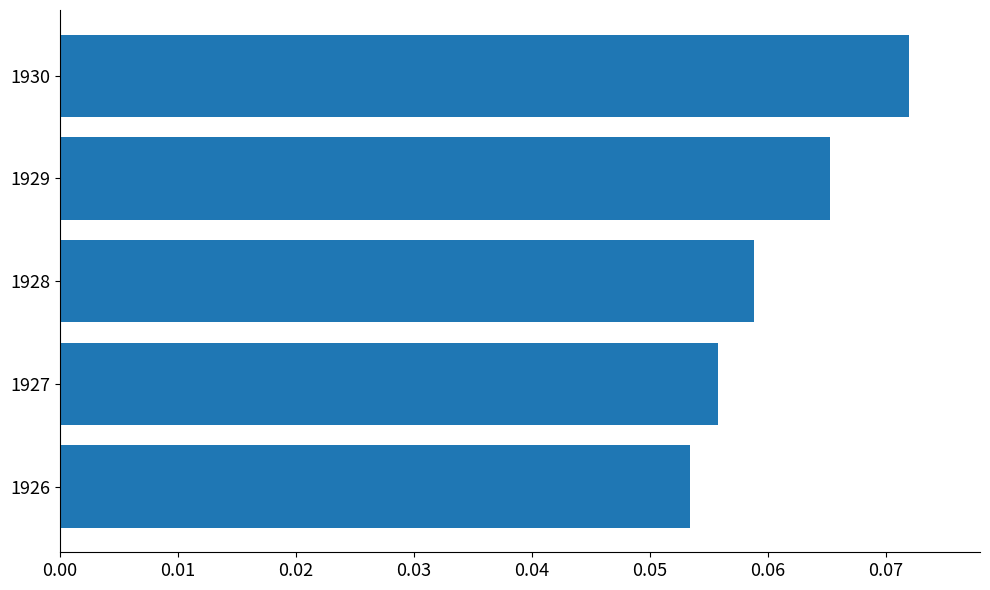

The value at 1926 is 0.0. True or false?

False